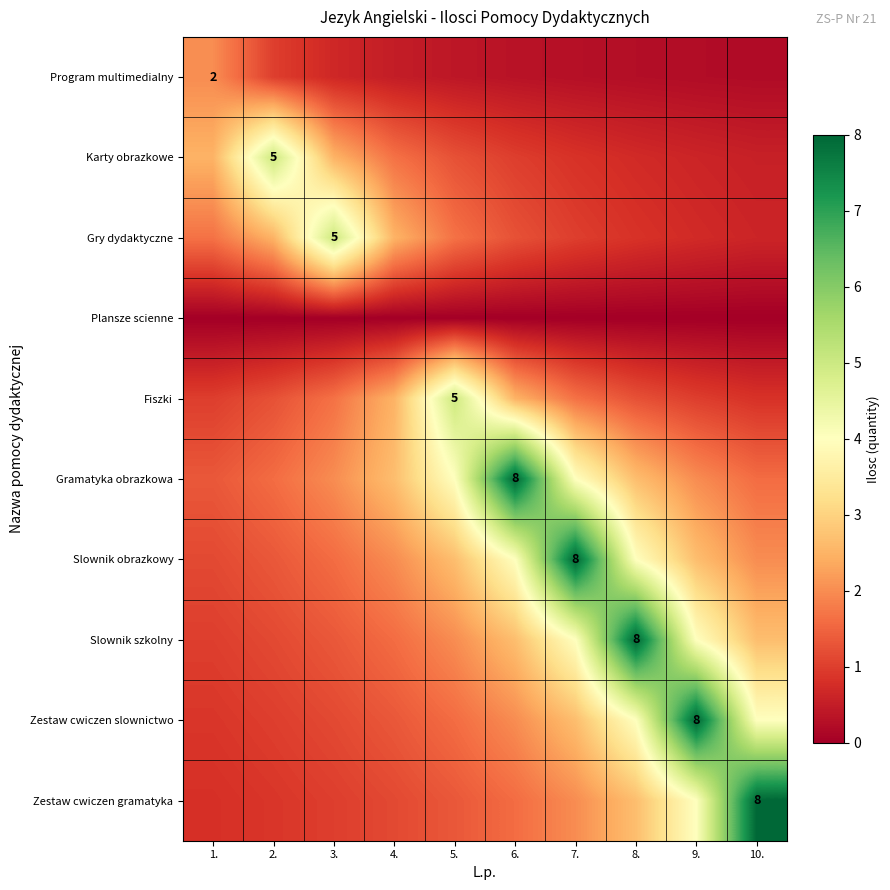

Is it true that Fiszki equals 0.5 at 7.?

False